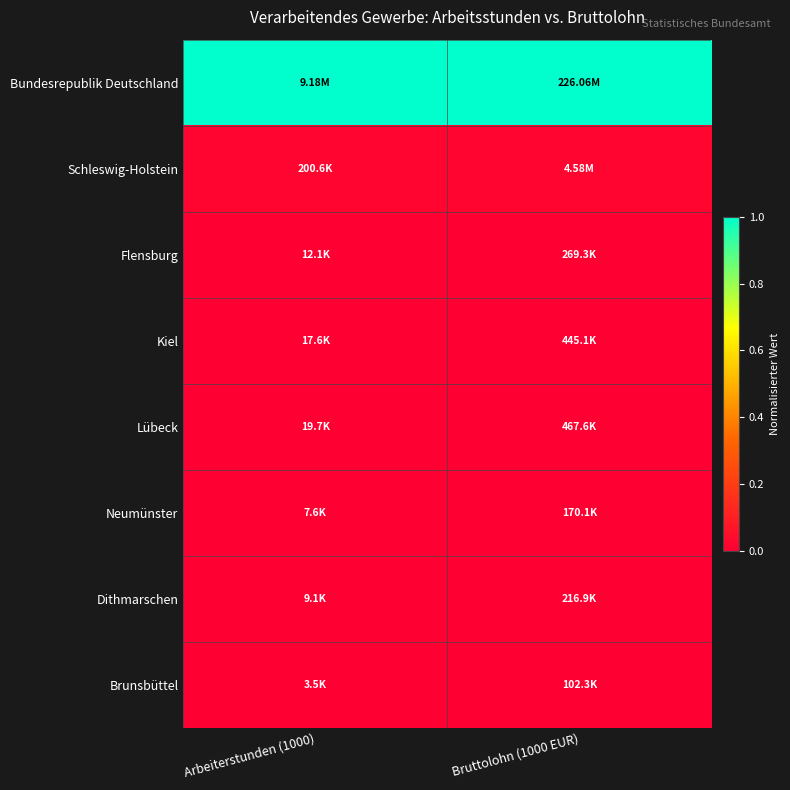

Reading left to right, what are all the values shown in this chart?

Bundesrepublik Deutschland: Arbeiterstunden (1000)=1.0	Bruttolohn (1000 EUR)=1.0
Schleswig-Holstein: Arbeiterstunden (1000)=0.0	Bruttolohn (1000 EUR)=0.0
Flensburg: Arbeiterstunden (1000)=0.0	Bruttolohn (1000 EUR)=0.0
Kiel: Arbeiterstunden (1000)=0.0	Bruttolohn (1000 EUR)=0.0
Lübeck: Arbeiterstunden (1000)=0.0	Bruttolohn (1000 EUR)=0.0
Neumünster: Arbeiterstunden (1000)=0.0	Bruttolohn (1000 EUR)=0.0
Dithmarschen: Arbeiterstunden (1000)=0.0	Bruttolohn (1000 EUR)=0.0
Brunsbüttel: Arbeiterstunden (1000)=0.0	Bruttolohn (1000 EUR)=0.0